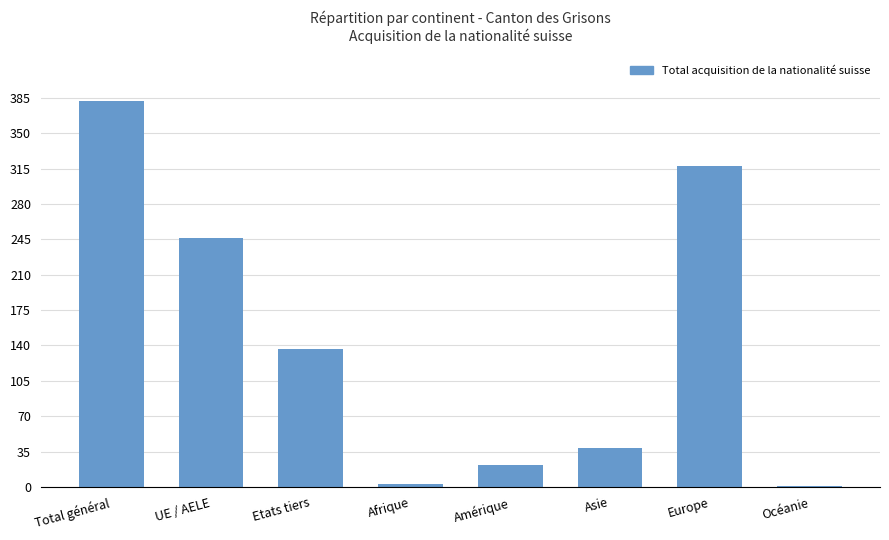

How many distinct data groups are displayed?

1